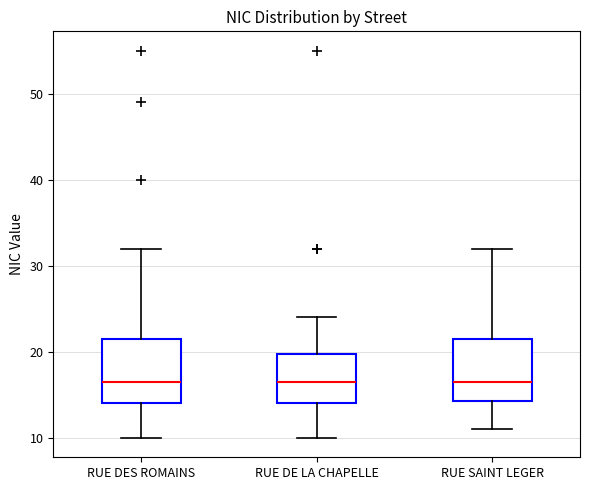

Reading left to right, read every box against the y-axis: the position of its median line, the range the box covers, and the ends of its whiskers. The values are not printed on the chart, so give them approximately, as read against the axis.

RUE DES ROMAINS: median 17, box 14 to 22, whiskers 10 to 32
RUE DE LA CHAPELLE: median 17, box 14 to 20, whiskers 10 to 24
RUE SAINT LEGER: median 17, box 14 to 22, whiskers 11 to 32